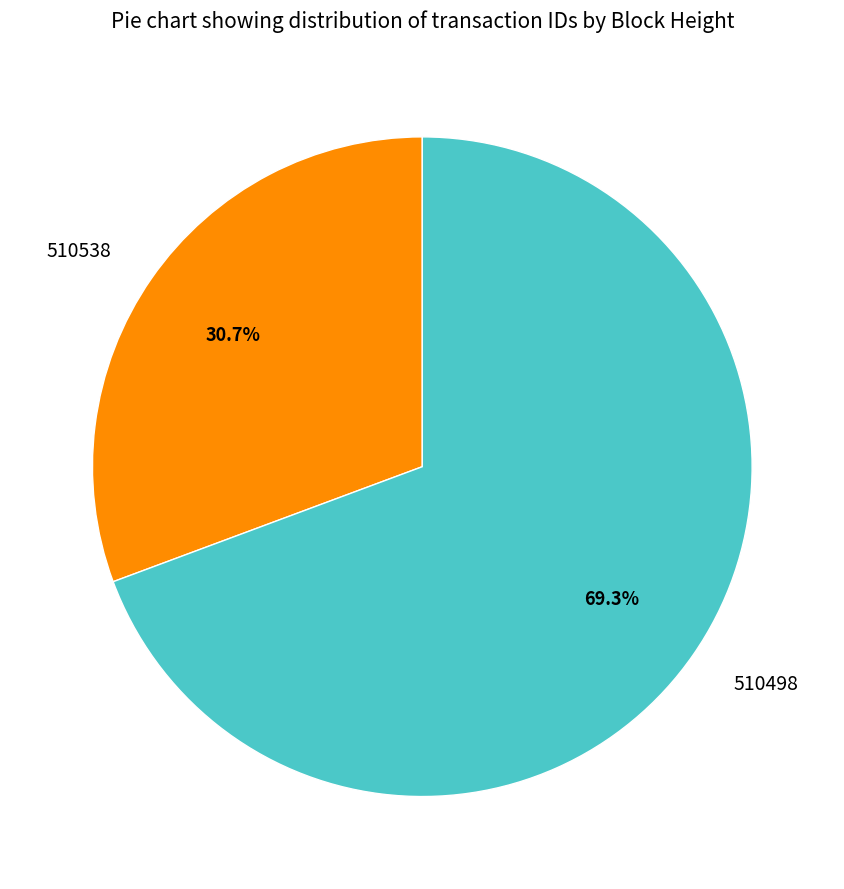

Is there a majority slice in this chart?

Yes